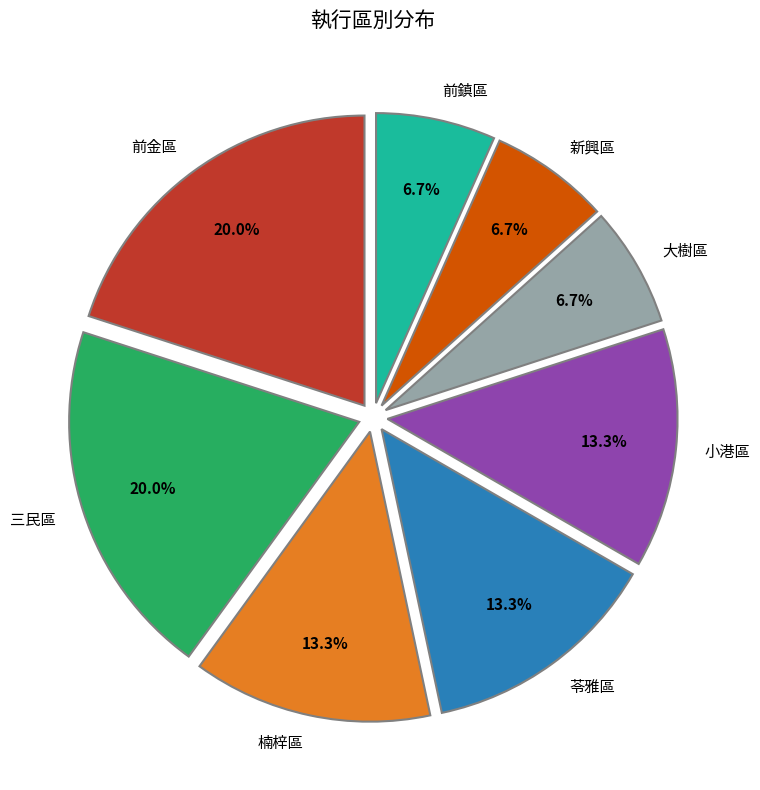

Is the sum of 楠梓區 and 小港區 greater than half?

No